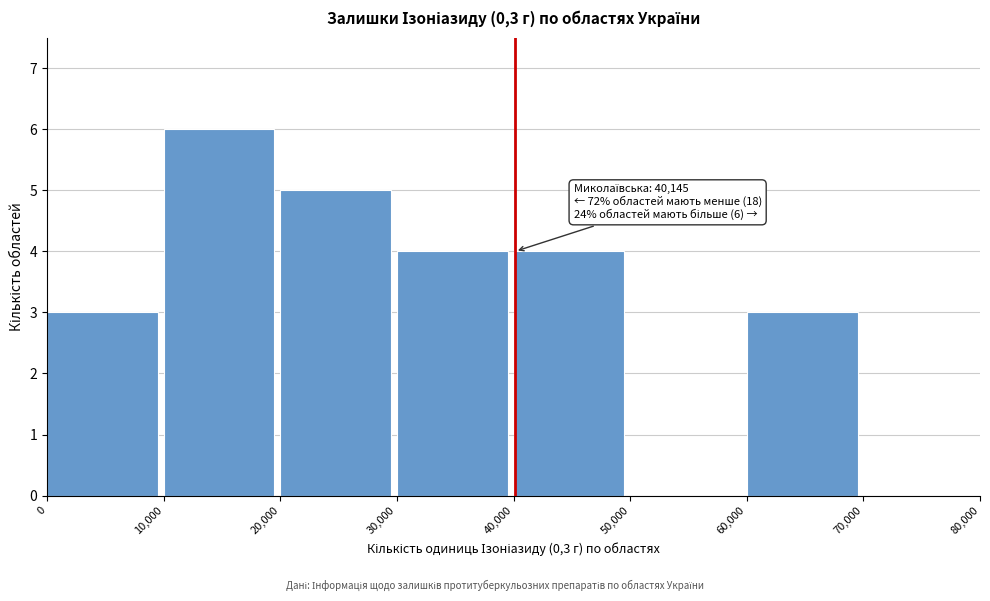

Which range on the x-axis has the tallest bar?

10,000 to 20,000